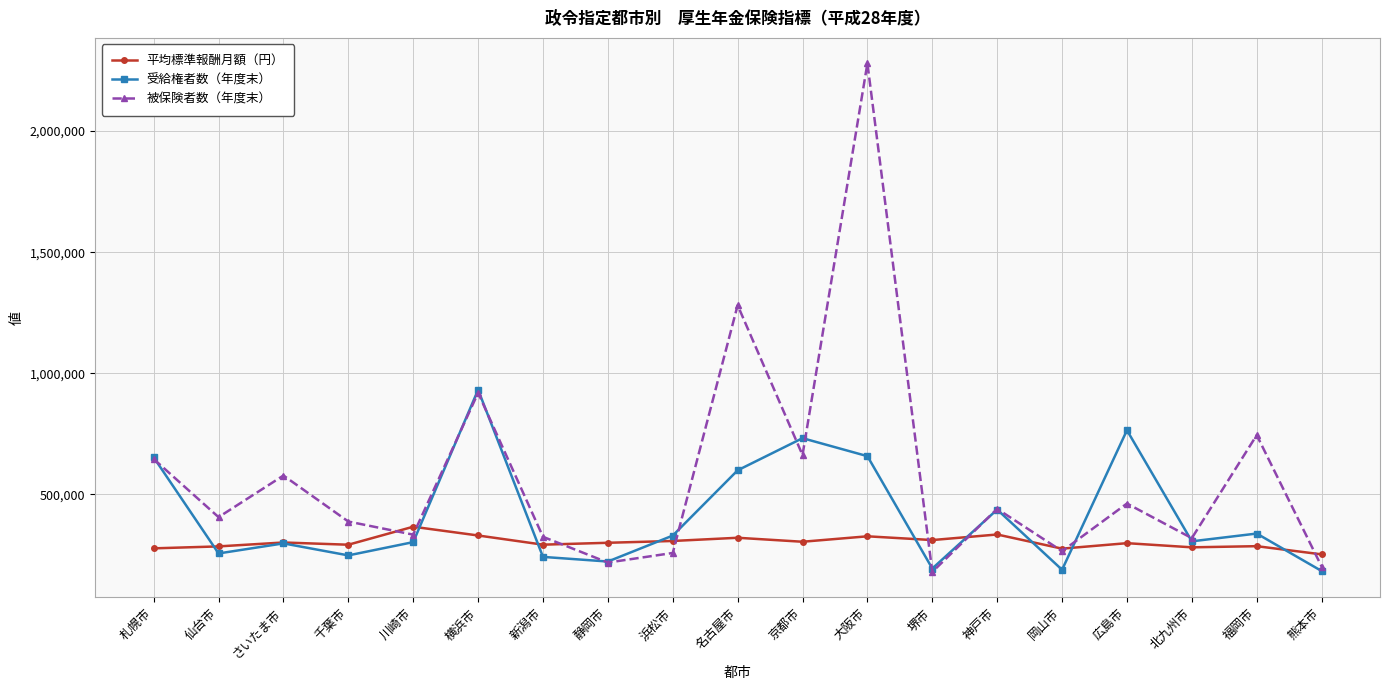

At which category does the chart reach its peak across all series?

大阪市